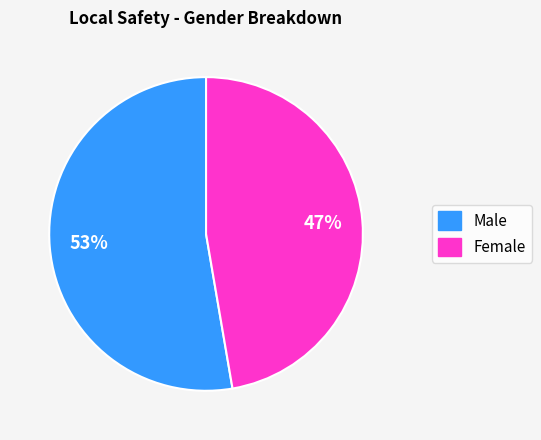

How many segments does this pie chart have?

2